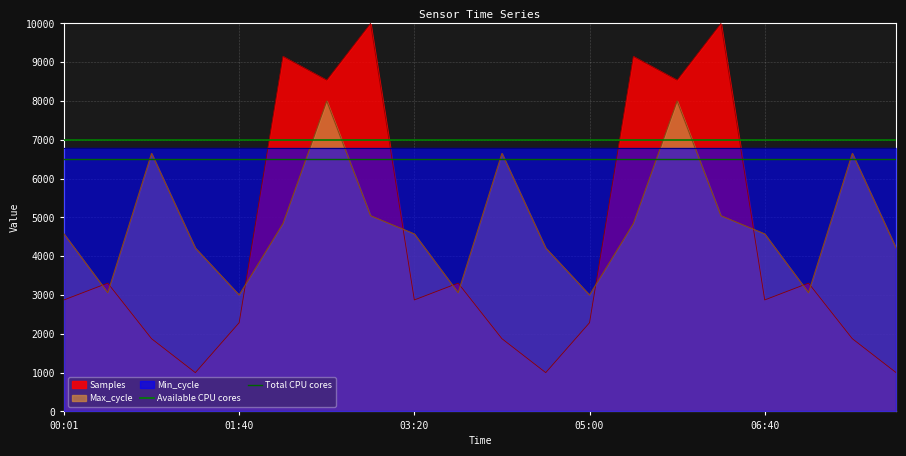

What position from the left is 00:01?

1